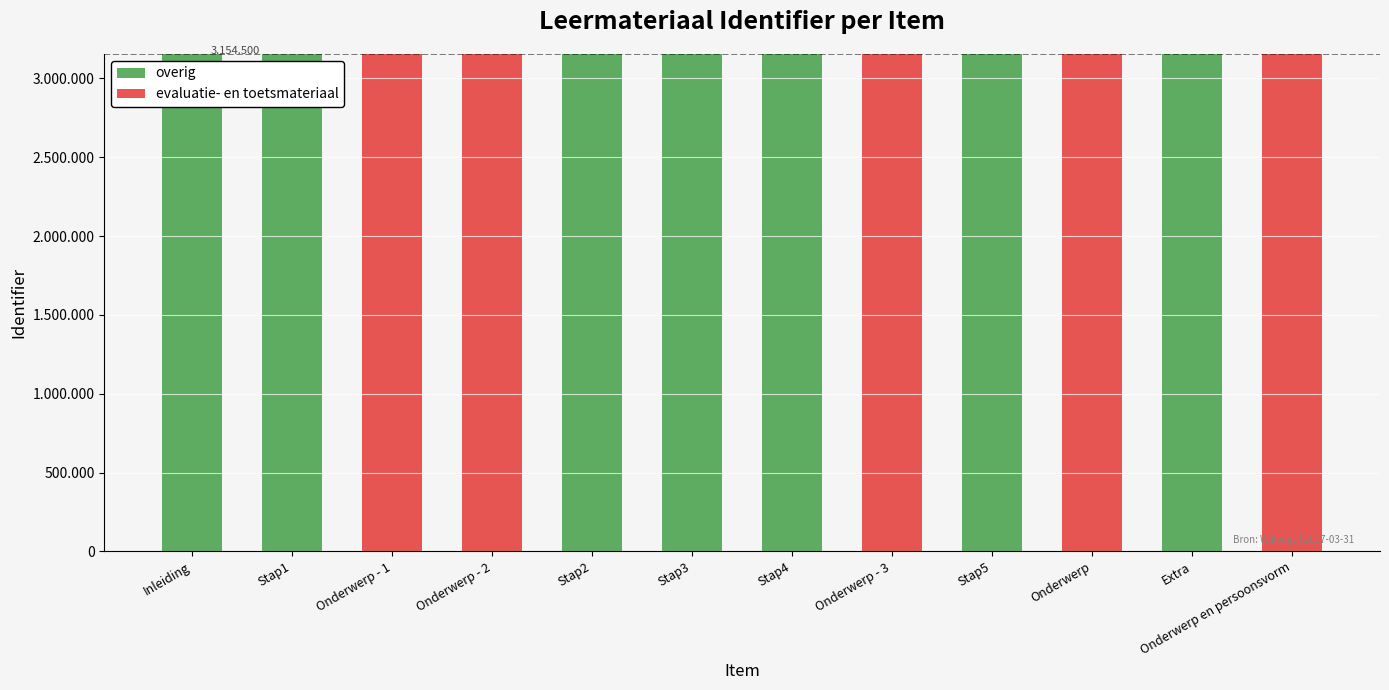

List the series in order of their peak value, lowest first.

overig, evaluatie- en toetsmateriaal